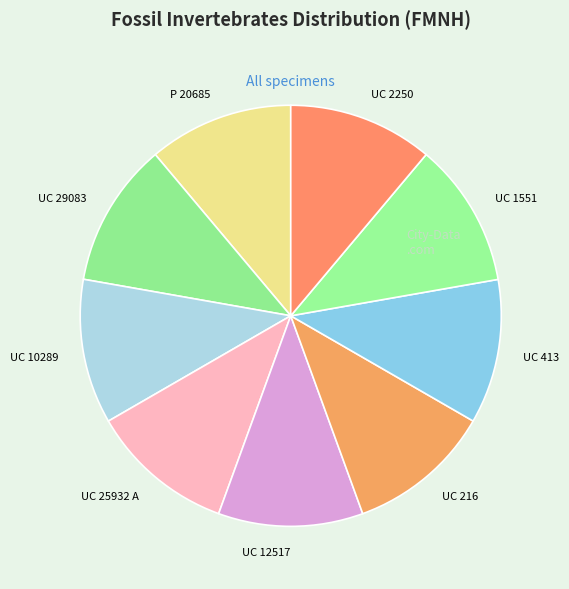

Is there a majority slice in this chart?

No